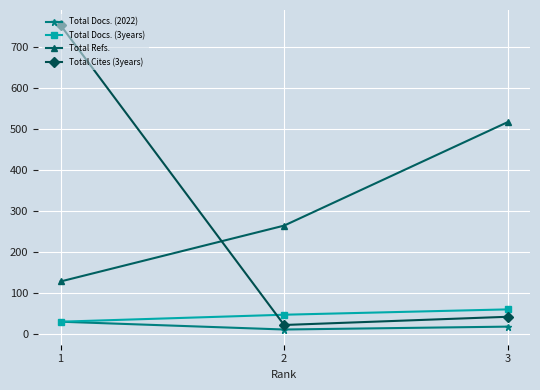

Reading right to left, extract all data points from this chart.

Total Docs. (2022): 19	12	31
Total Docs. (3years): 61	48	31
Total Refs.: 517	265	129
Total Cites (3years): 43	23	753